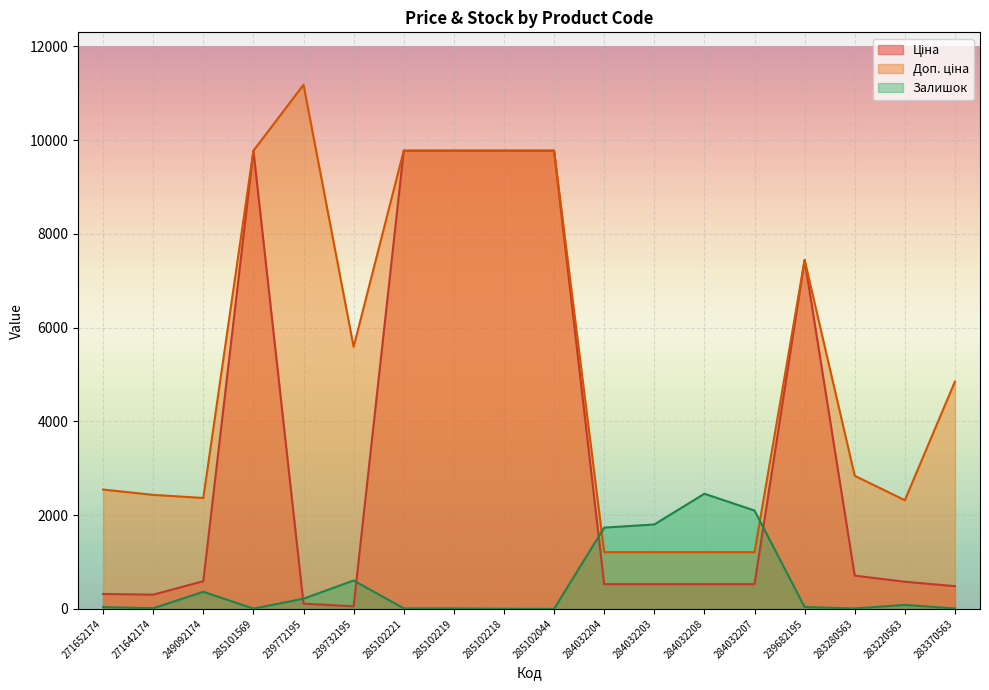

Which has a higher value, 285102221 or 283280563?

285102221